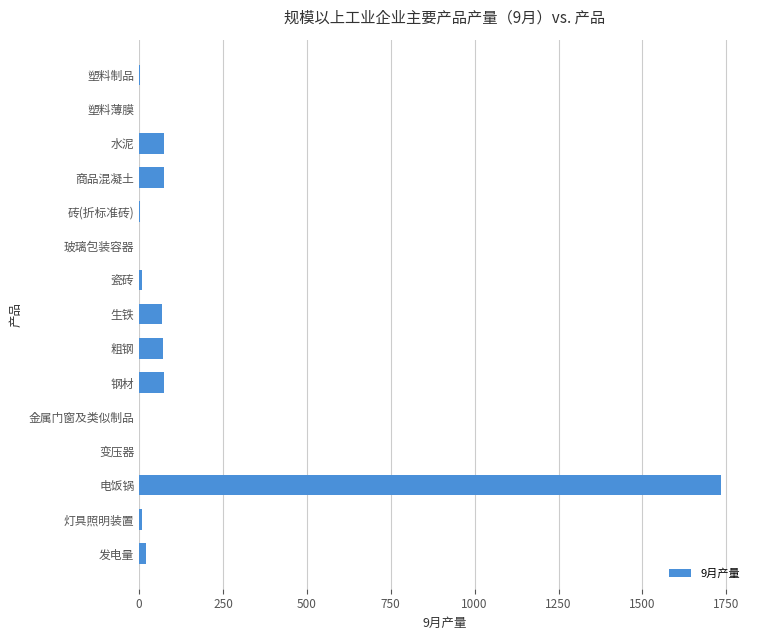

How many values exceed 9?

9